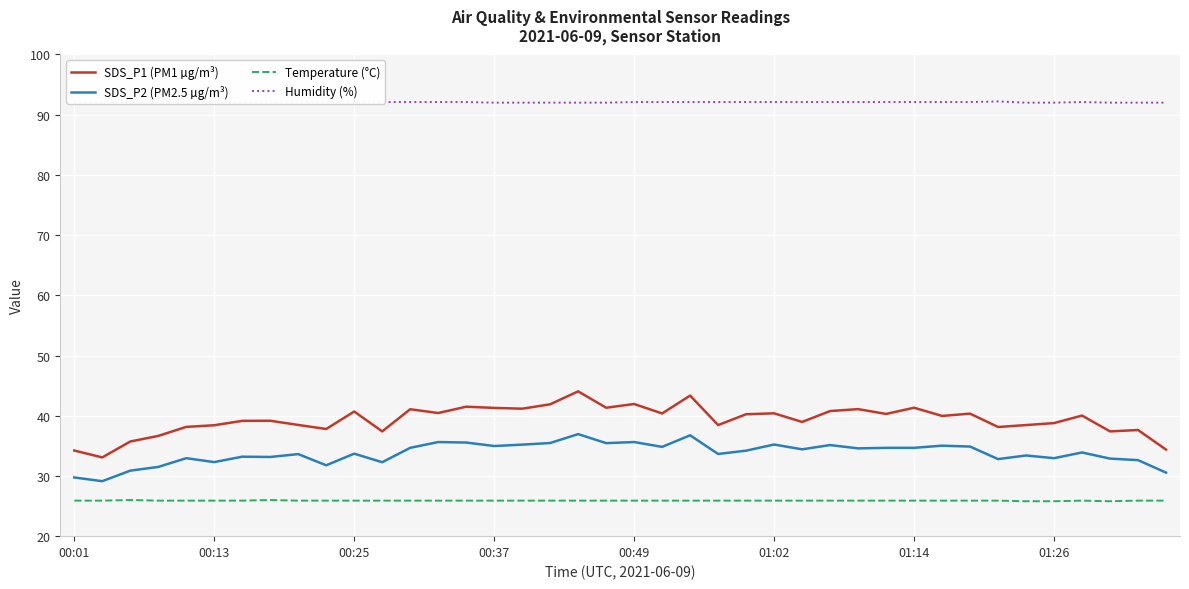

Does the chart have visible grid lines?

Yes